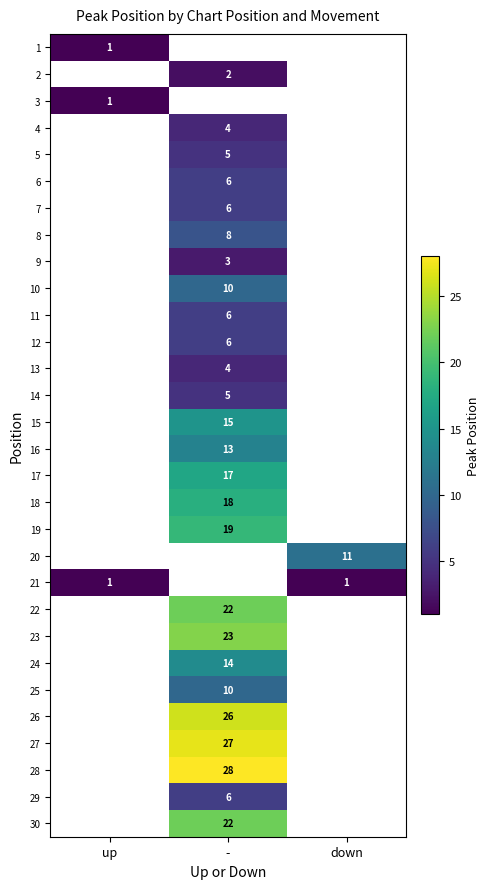

The value of 26 at - is 37. True or false?

False